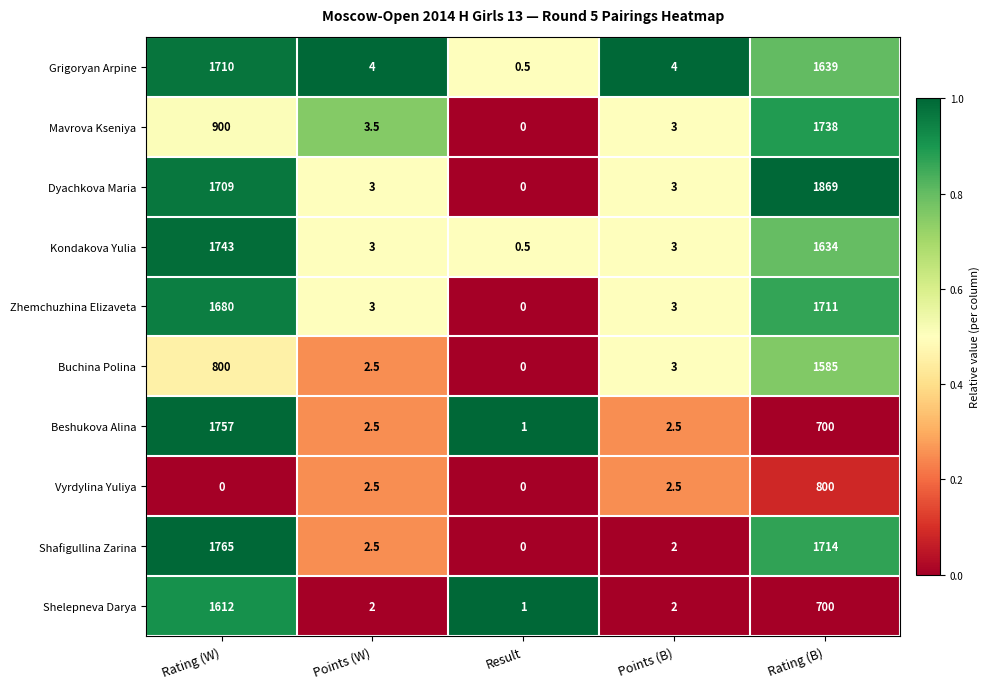

What is the approximate value of Vyrdylina Yuliya at Points (B)?

2.5